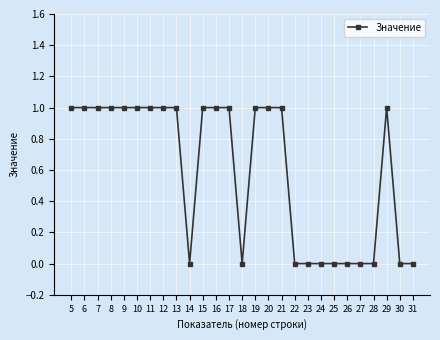

What is the value of the 17th point from the left?

1